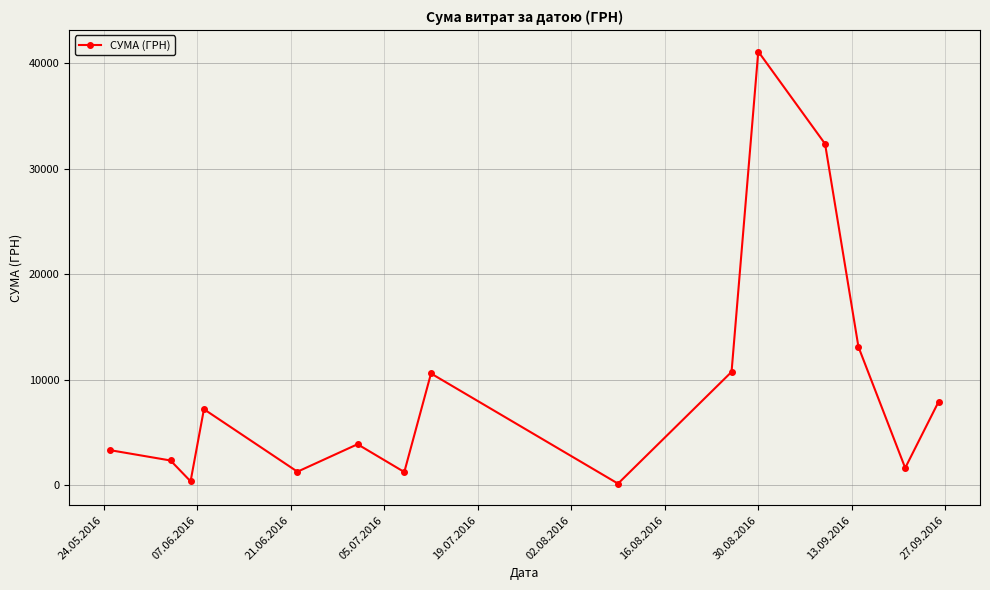

What is the greatest value displayed?

41121.0